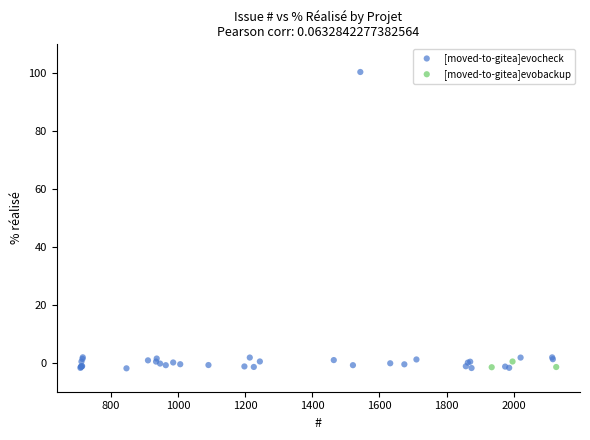

Which series reaches the maximum Y coordinate?

[moved-to-gitea]evocheck